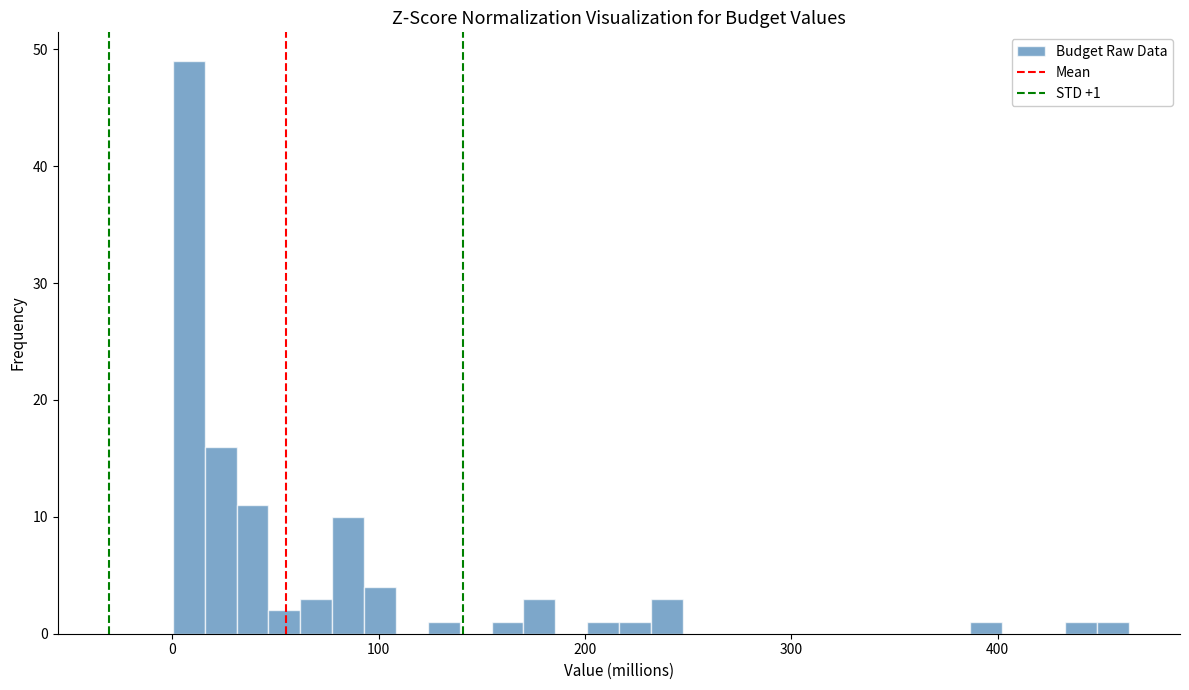

Read against the x-axis, roughly where is the centre of the tallest bar?

10